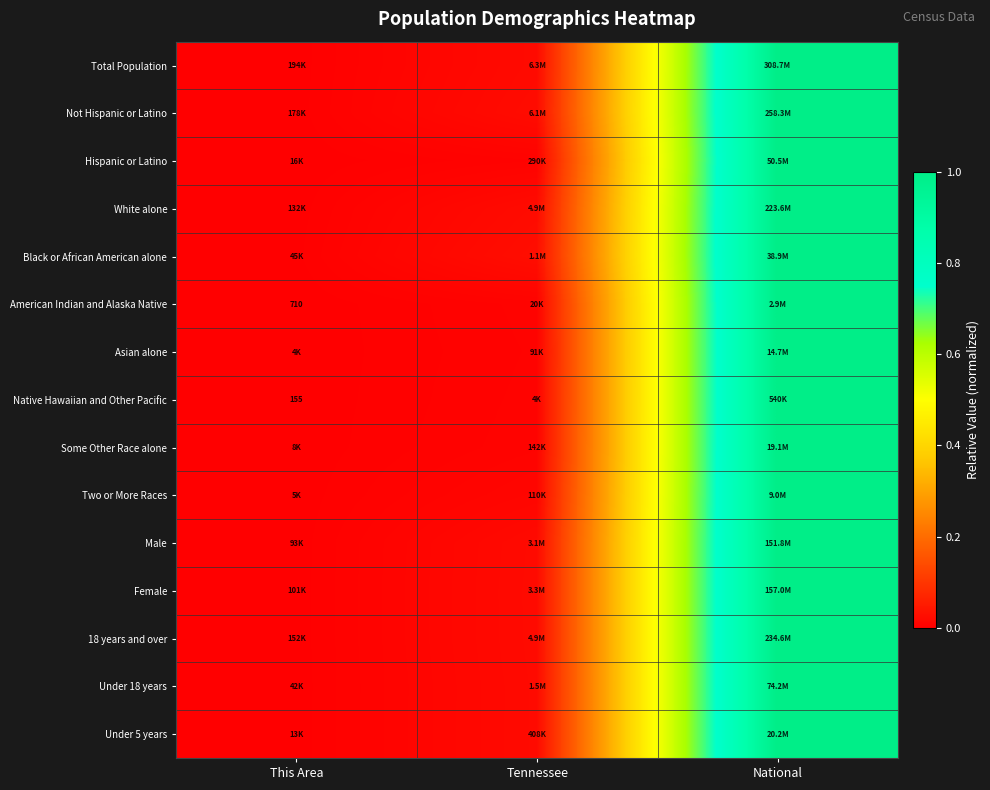

What is the total value across all series at Tennessee?

0.2